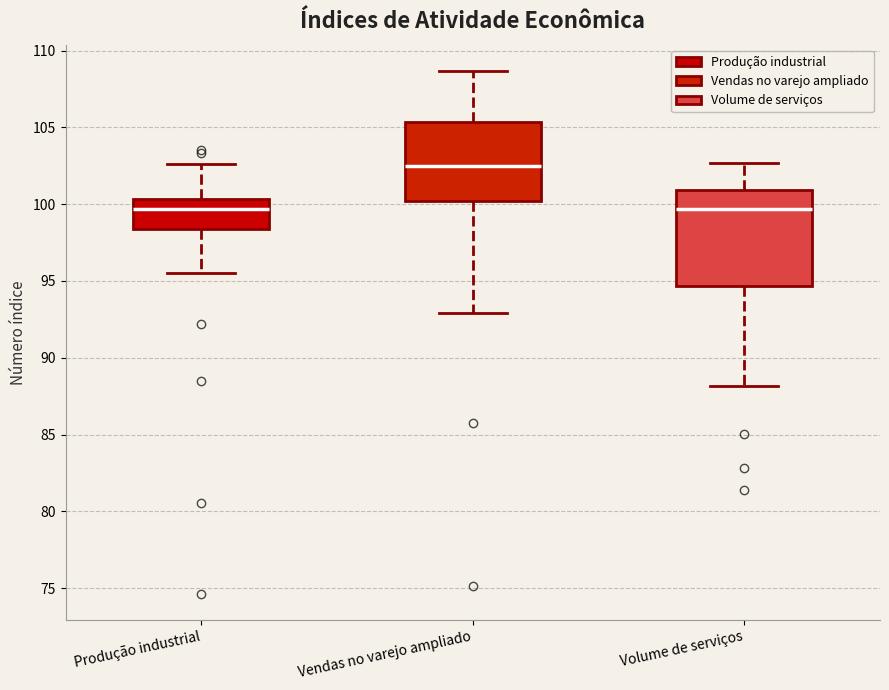

Where does the upper whisker of the box for Volume de serviços end on the y-axis? The values are not printed on the chart, so give them approximately, as read against the axis.

102.5